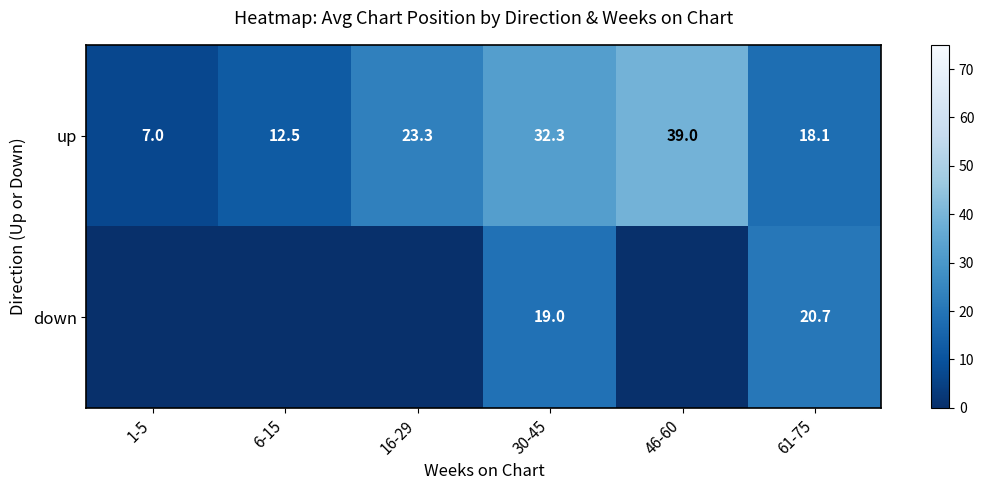

How many data points in up are above 23?

3